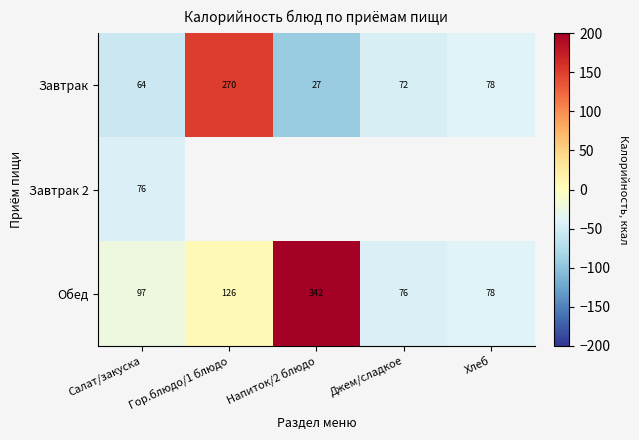

What is the difference between the second highest and minimum values in the Обед series?

49.6